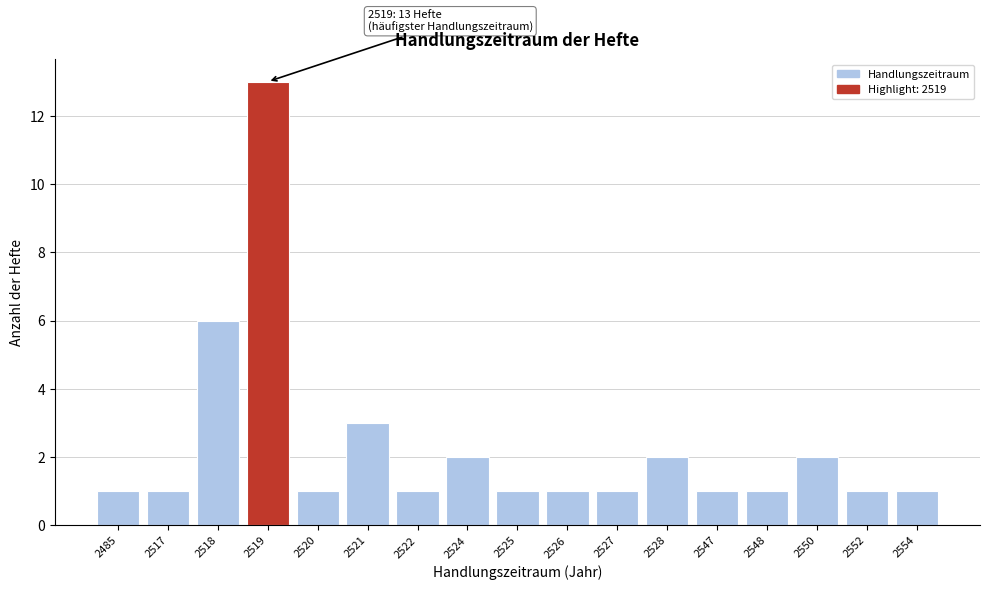

Reading left to right, what are all the values shown in this chart?

1	1	6	13	1	3	1	2	1	1	1	2	1	1	2	1	1